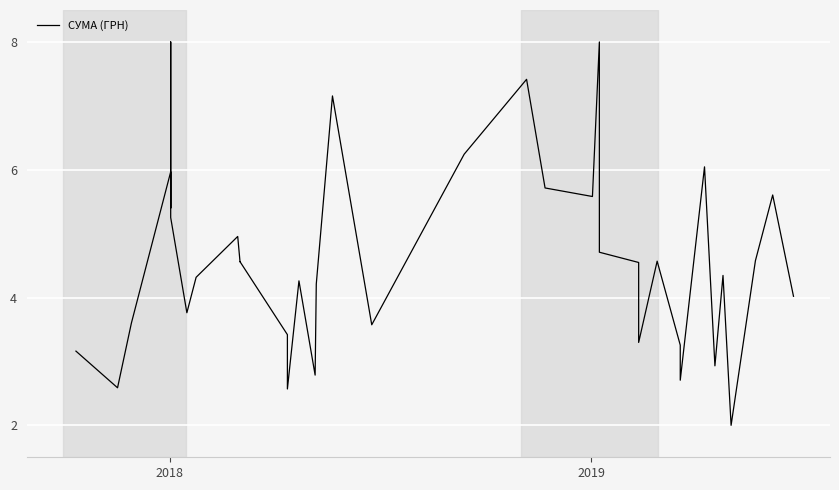

What is the average value?

4.5